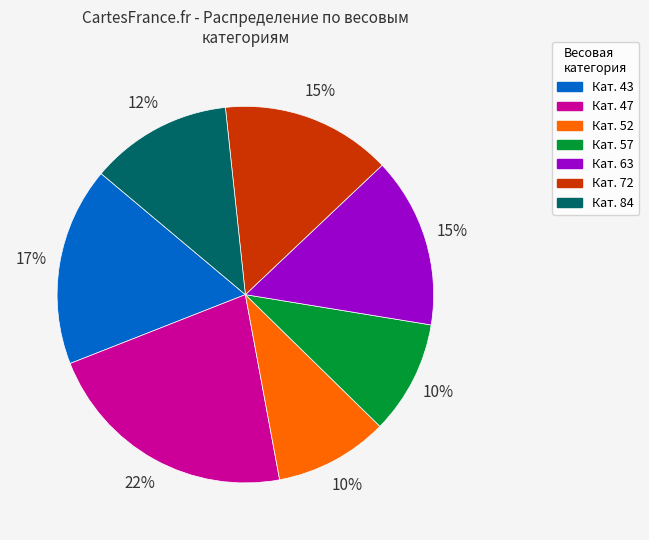

To the nearest percent, what is the average slice percentage?

14%